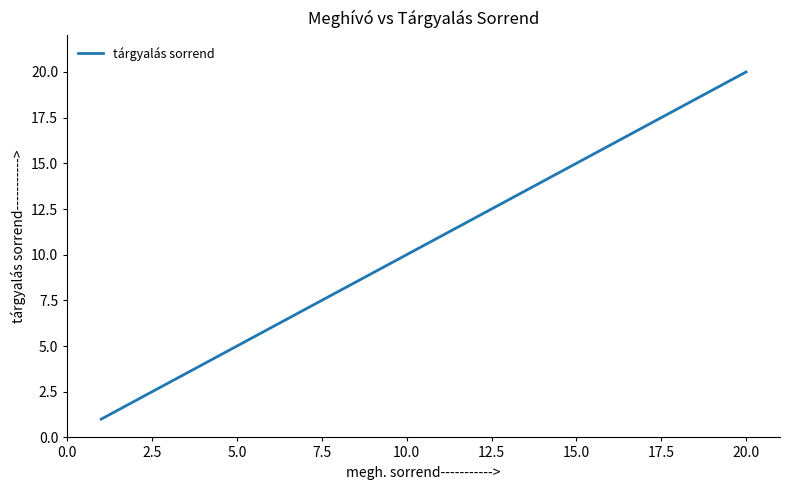

What is the difference between the maximum and minimum values?

19